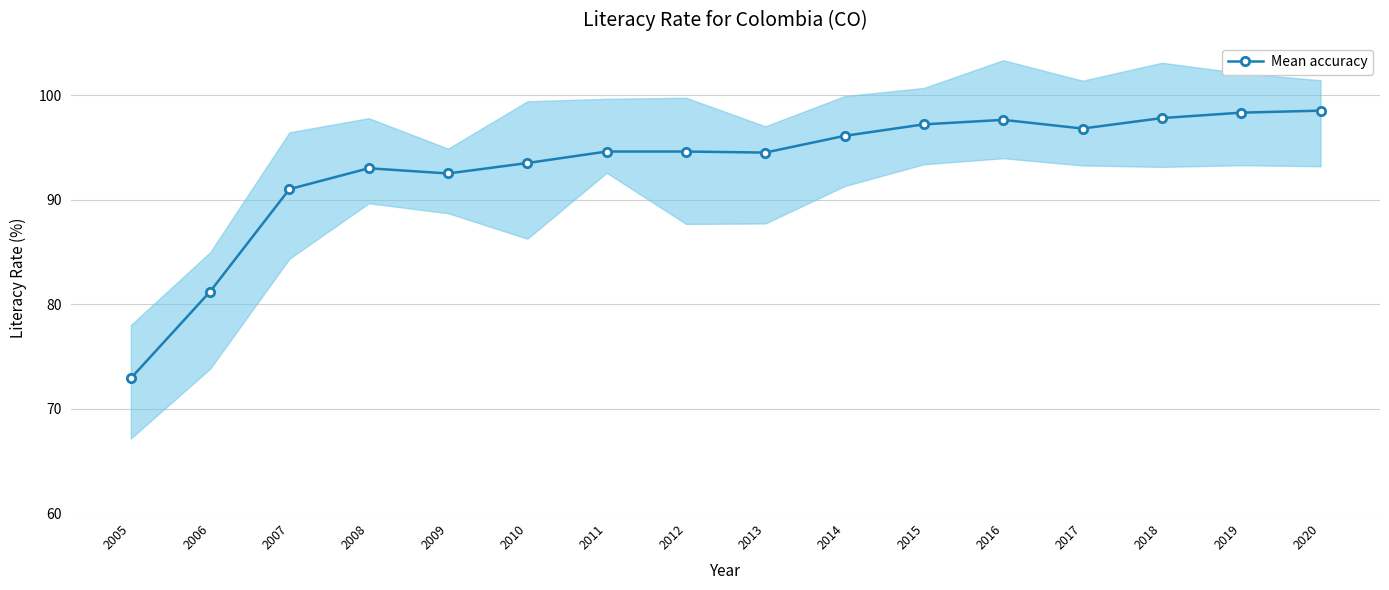

Is it true that the value at 2012 is 94.6?

True